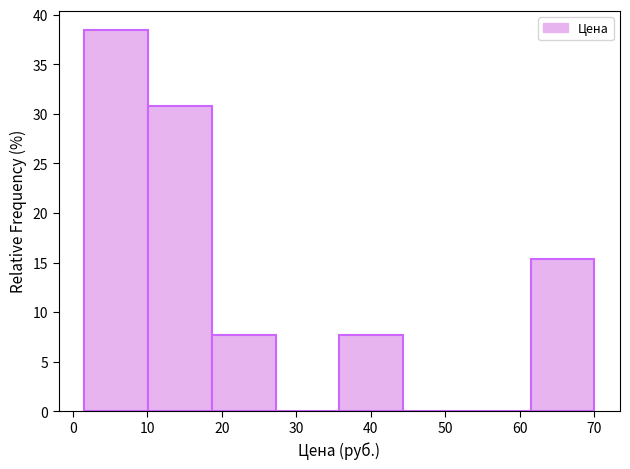

How tall is the bar that spans 2 to 10 on the x-axis? Neither the bar edges nor the heights are printed on the chart, so give them approximately, as read against the axes.

38.5